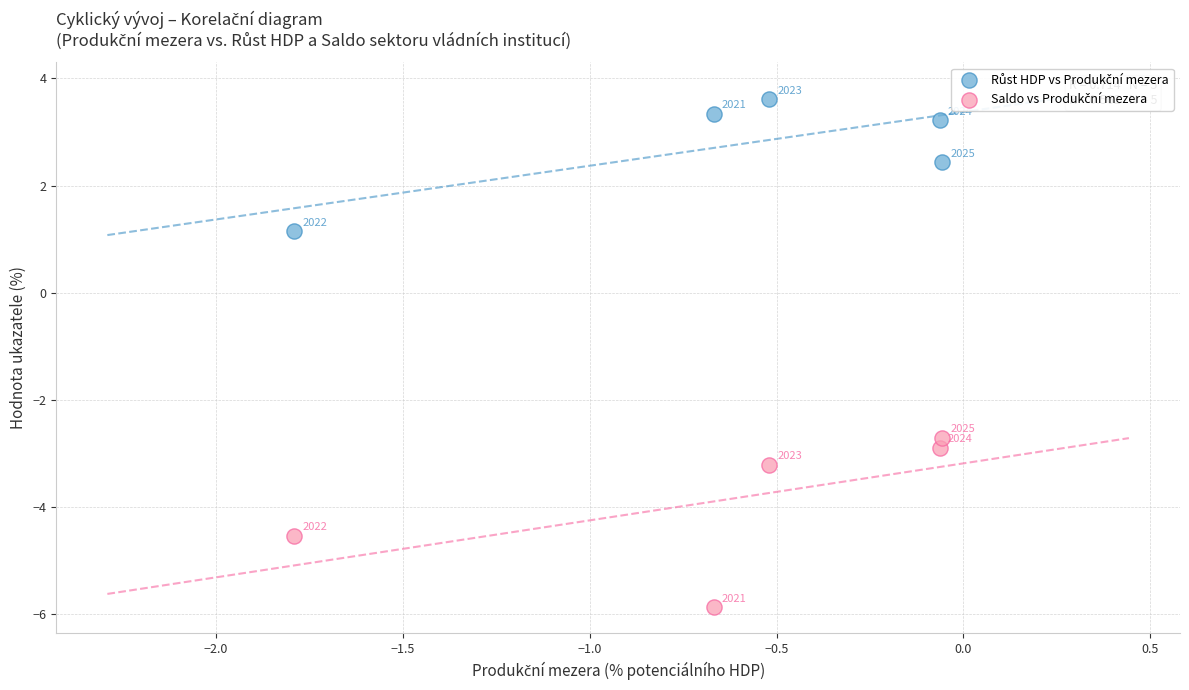

Across all data points, what is the average X value?

-0.6